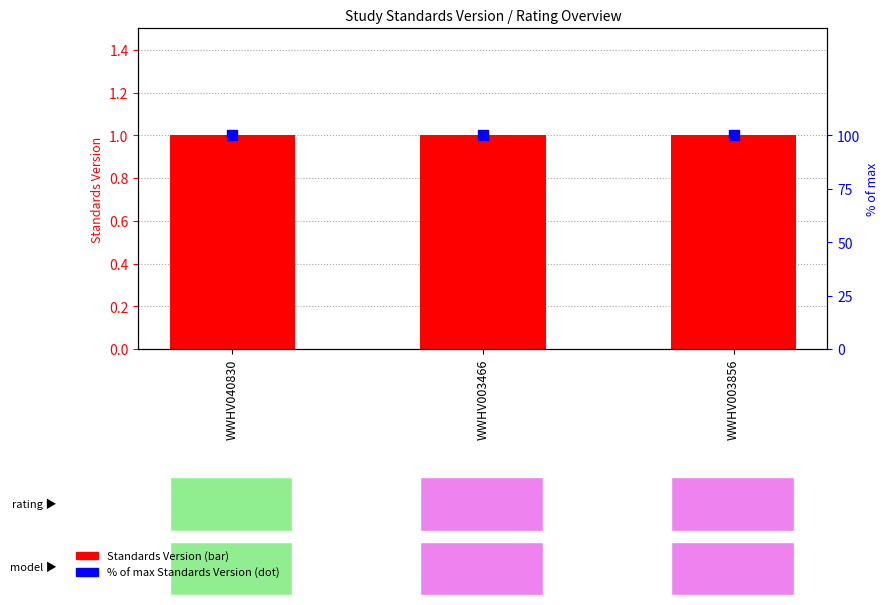

Is the value of Standards Version at WWHV003856 greater than the value of % of max Standards Version at WWHV003466?

No